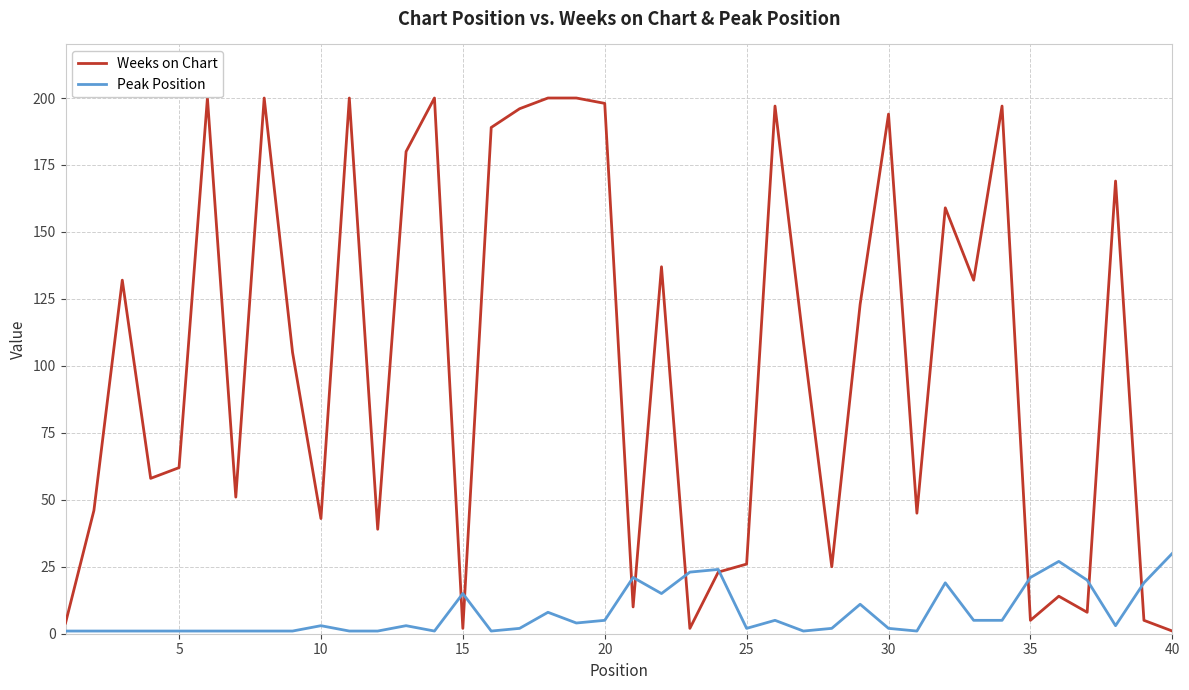

True or false: Weeks on Chart and Peak Position intersect in this chart.

True